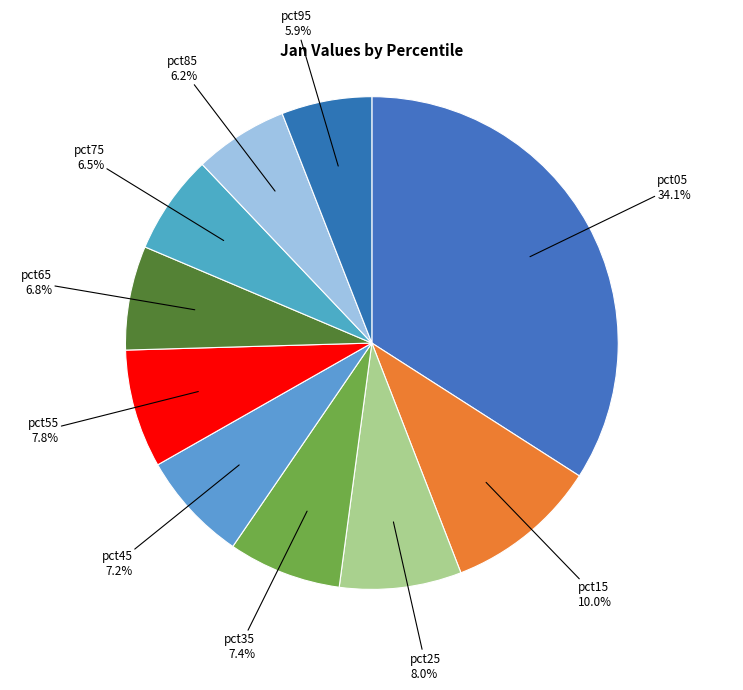

How many slices are in this pie chart?

10